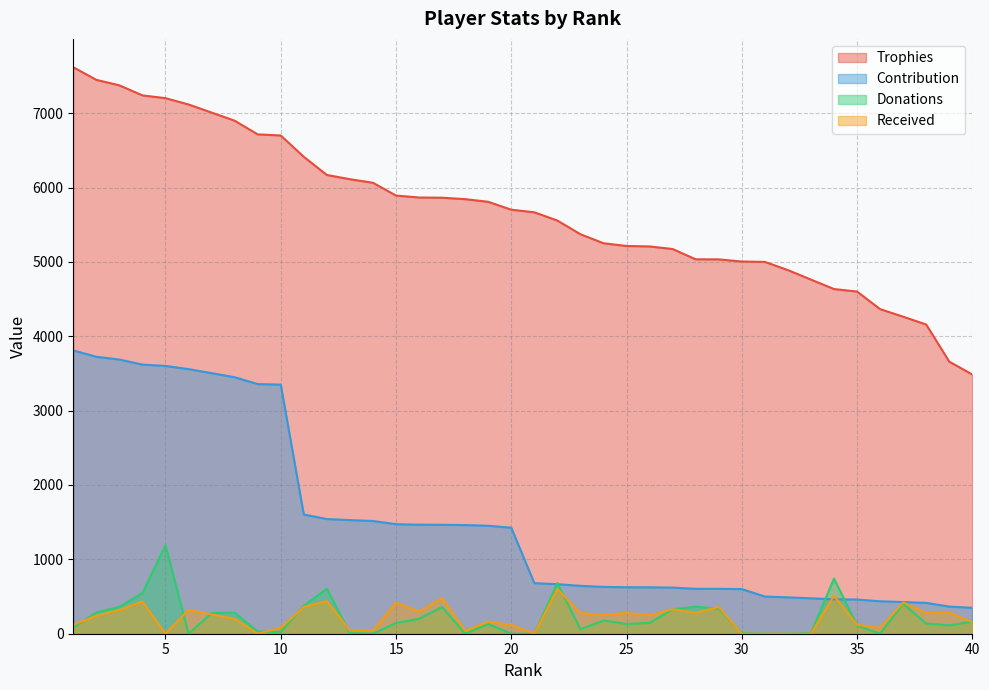

Which series has the largest range (max minus min)?

Trophies